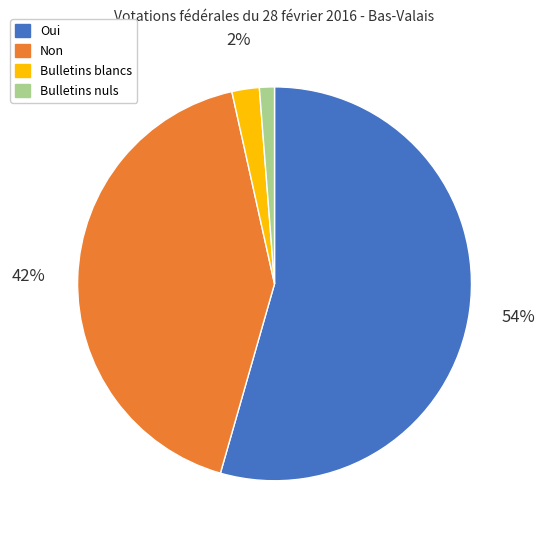

Between Bulletins nuls and Non, which is larger?

Non